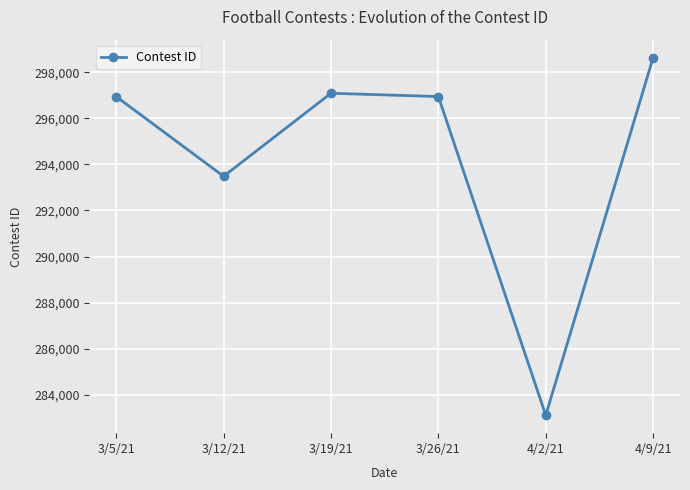

Is it true that the value at 3/19/21 is 75665?

False